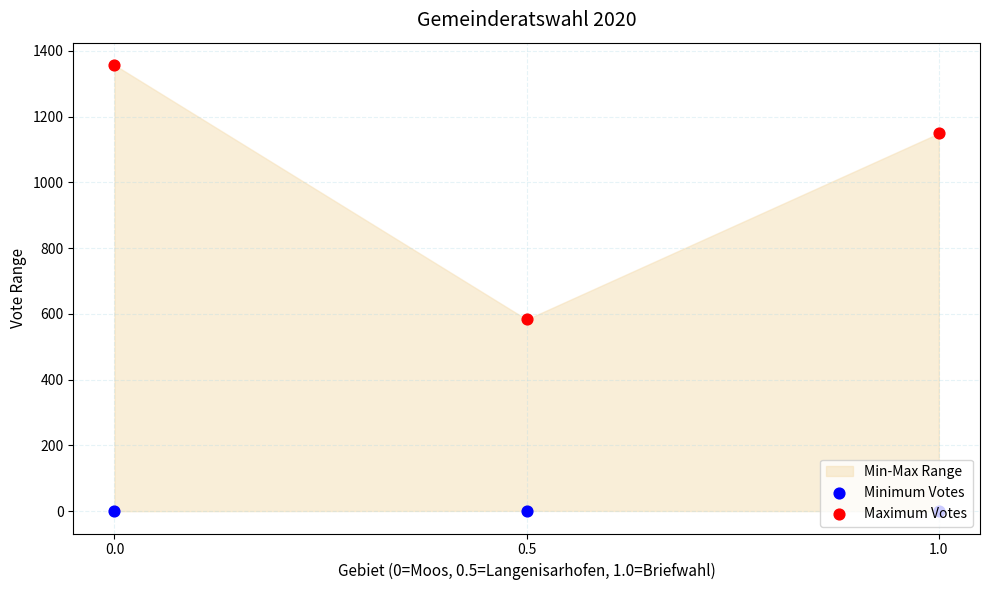

Which series contains the highest Y value?

Maximum Votes